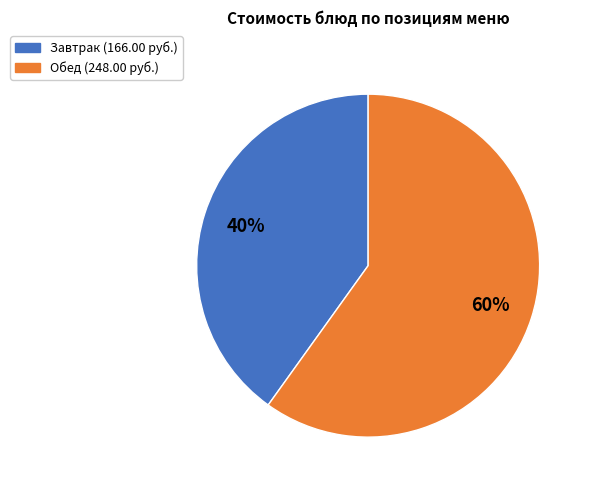

To the nearest percent, what is the average slice percentage?

50%